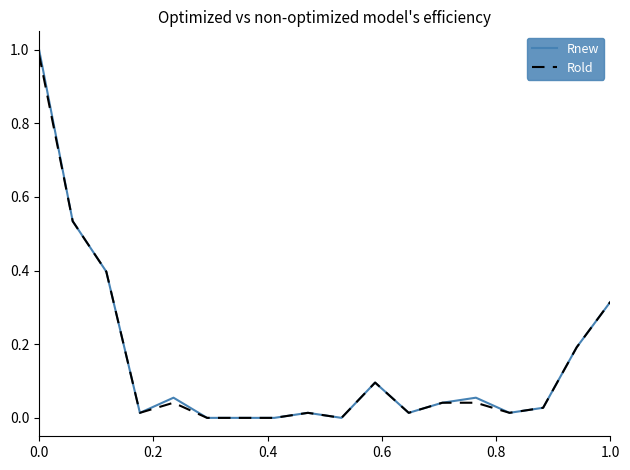

Which series has the widest spread of values?

Rnew